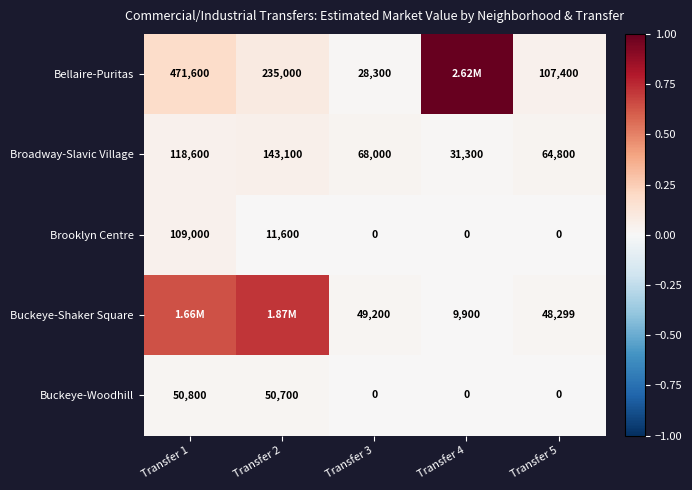

Which series changed the most between Transfer 3 and Transfer 5?

Bellaire-Puritas